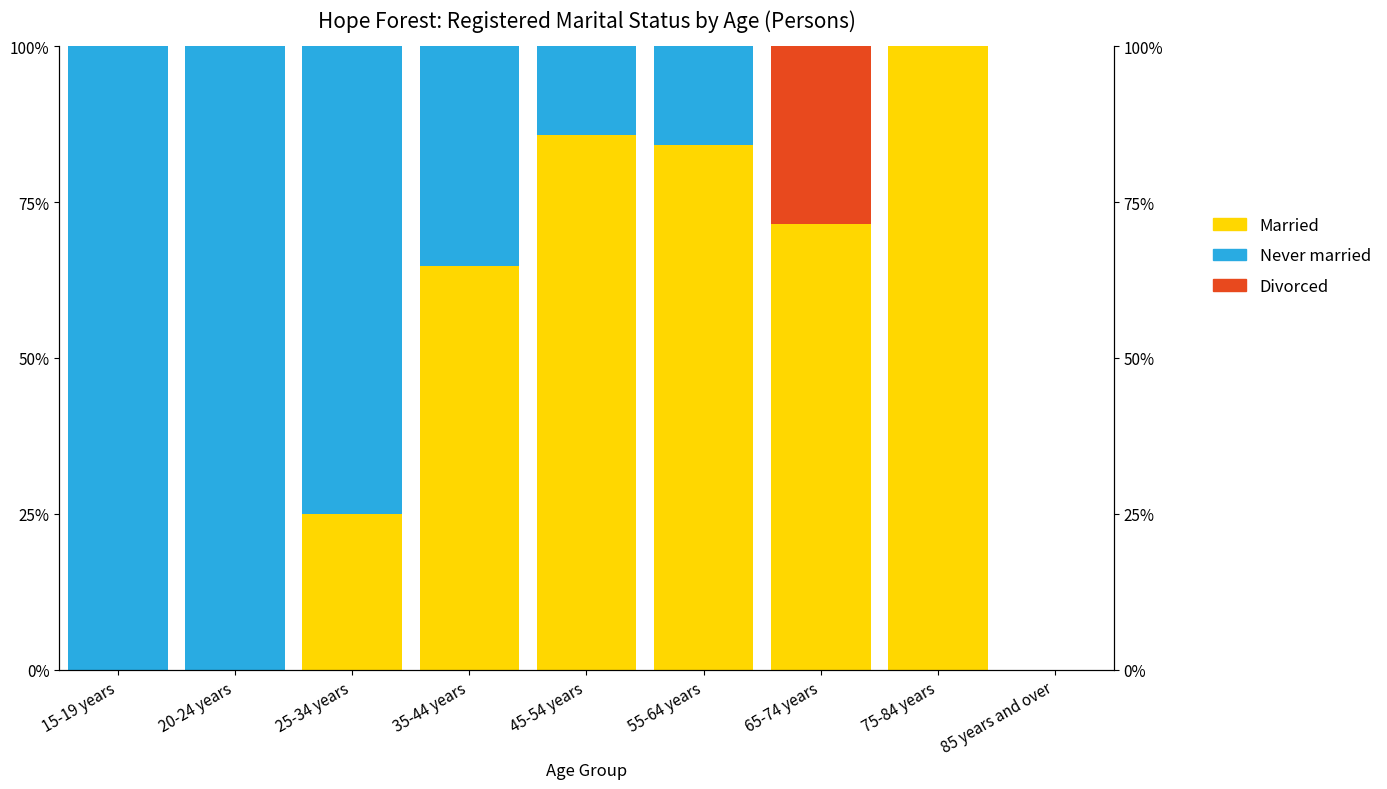

What are all the series names shown in the legend?

Married, Never married, Divorced